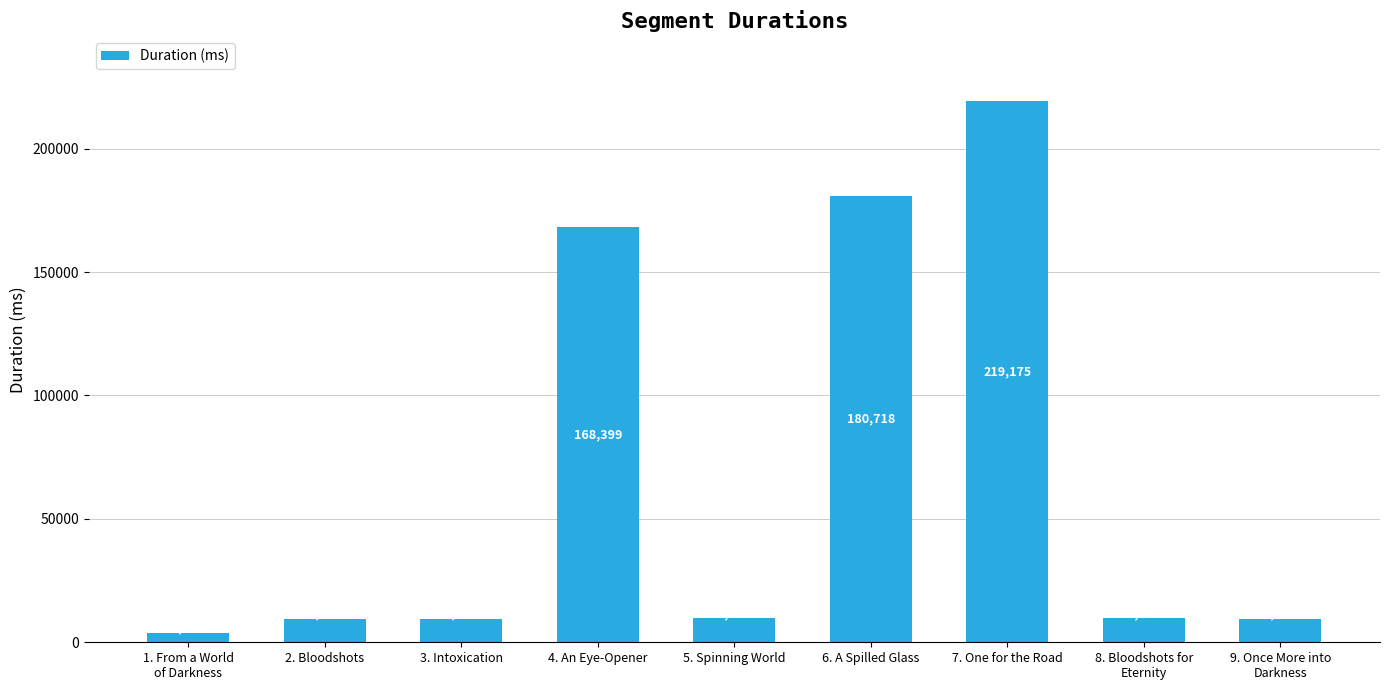

Is it true that the value at 4. An Eye-Opener is 228941?

False